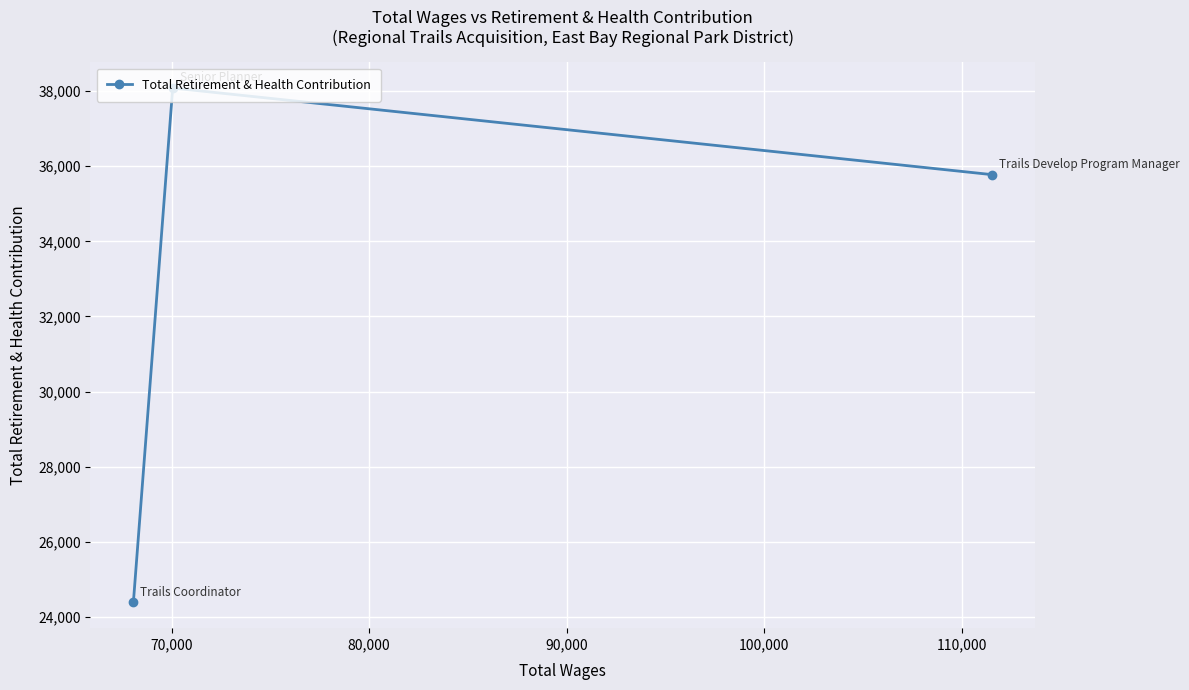

What is the minimum value shown in the chart?

24381